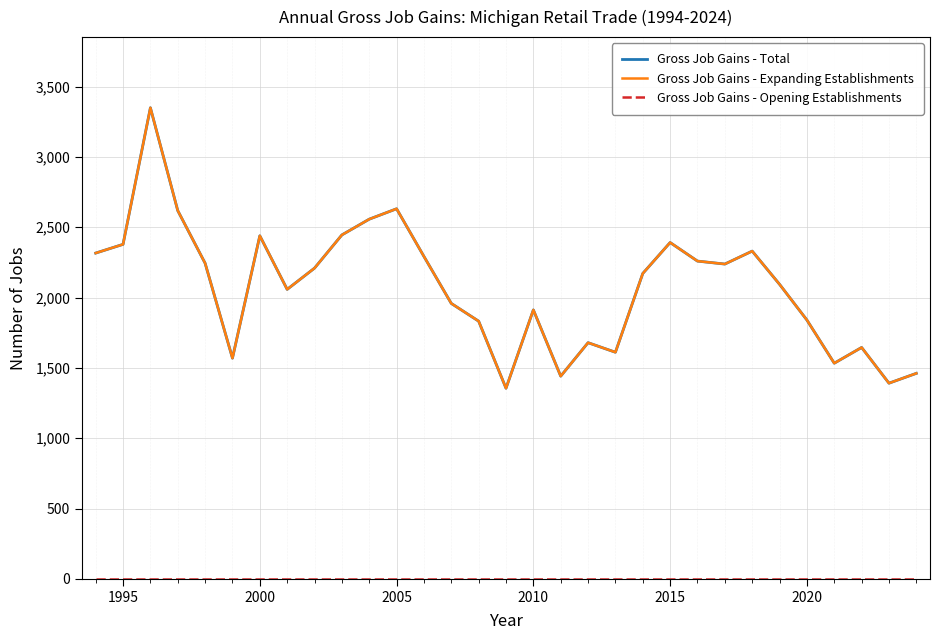

Is this an area chart (filled region under the line)?

No